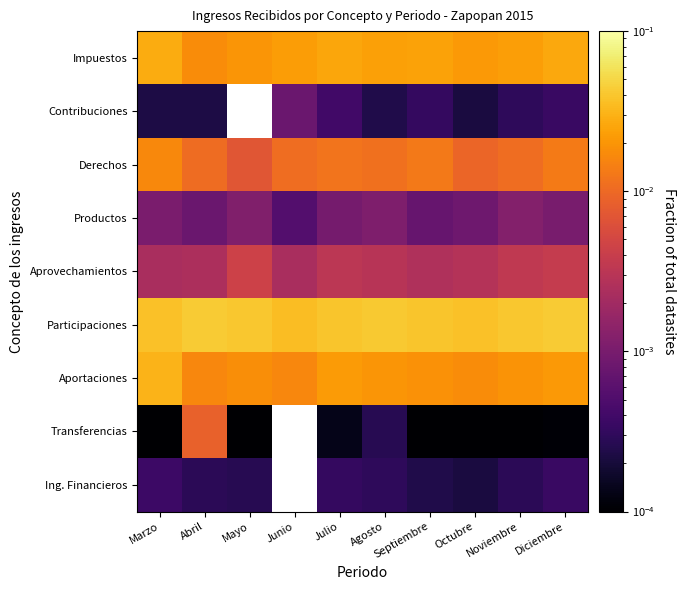

Rank the series at Diciembre from highest to lowest value.

Participaciones, Impuestos, Aportaciones, Derechos, Aprovechamientos, Productos, Contribuciones, Ing. Financieros, Transferencias